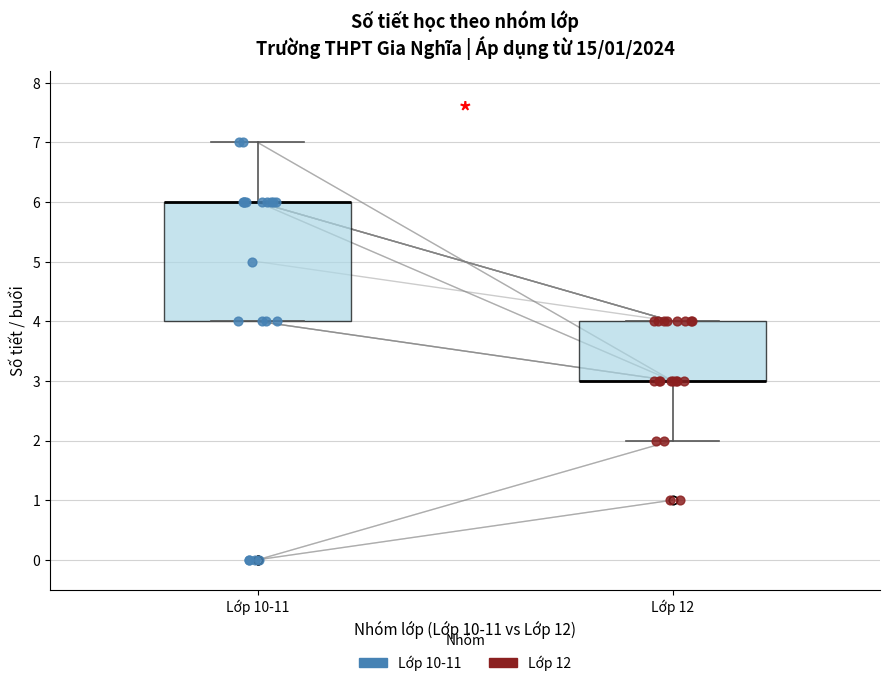

Reading left to right, transcribe this box plot: for each box, give where its median line is, the range the box spans, and where its two whiskers end, as read against the y-axis. The values are not printed on the chart, so give them approximately, as read against the axis.

Lớp 10-11: median 6 (drawn on the box's upper edge), box 4 to 6, whiskers 4 to 7
Lớp 12: median 3 (drawn on the box's lower edge), box 3 to 4, whiskers 2 to 4